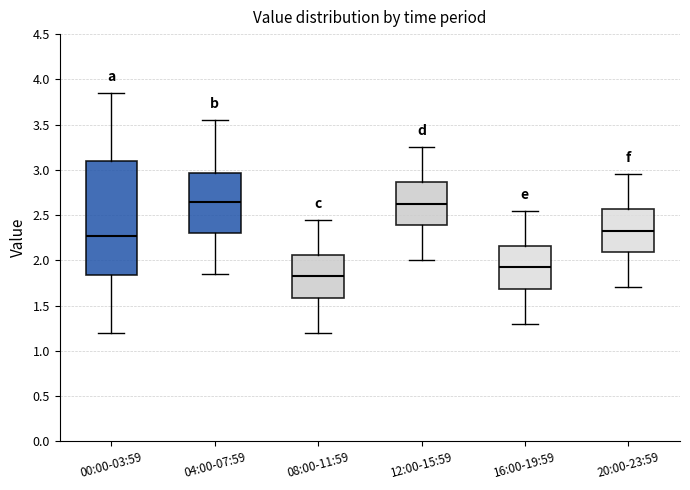

Which box is the tallest, from its lower edge to its upper edge?

00:00-03:59